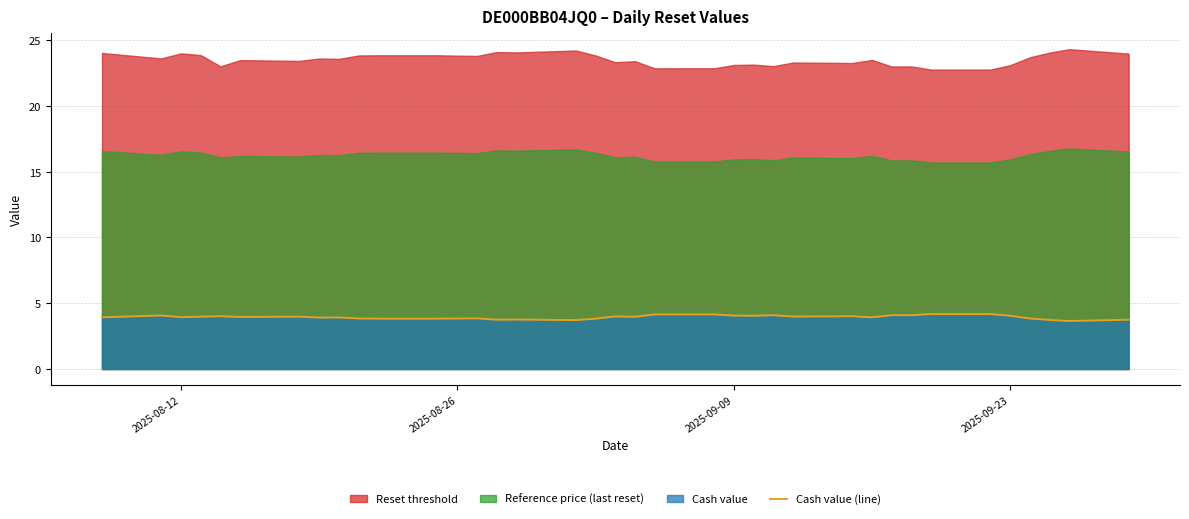

The value of Cash value (line) at 2025-08-26 is 3.8. True or false?

True